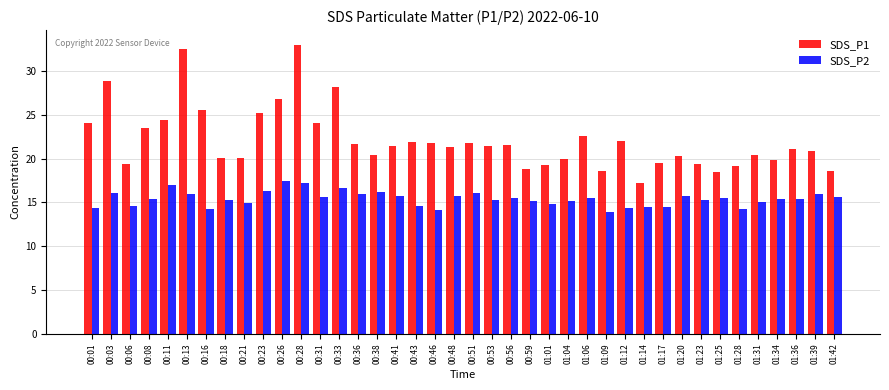

List the series in order of their overall mean, lowest first.

SDS_P2, SDS_P1